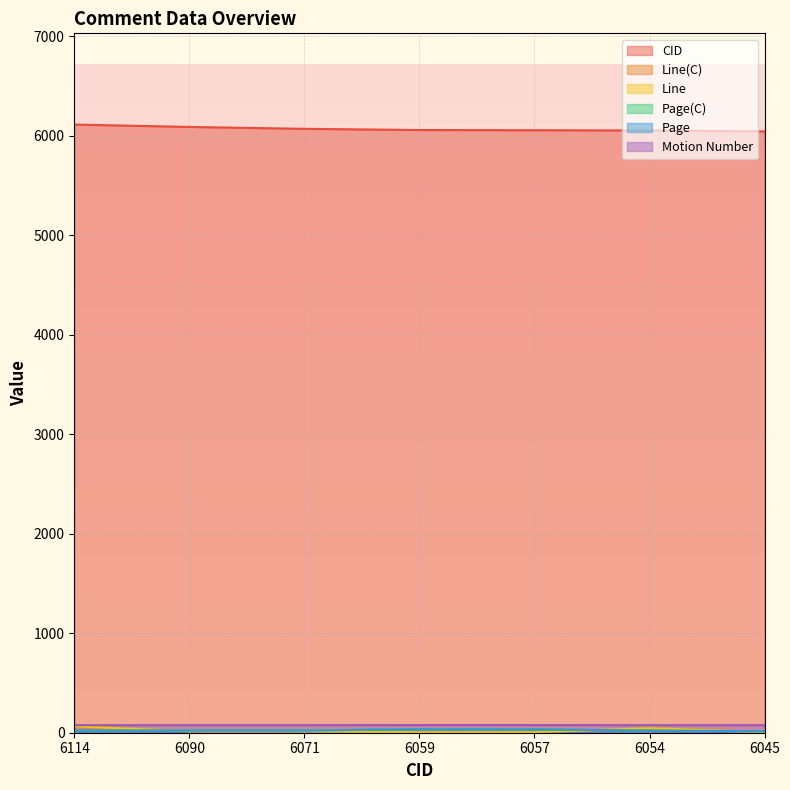

Rank the categories by CID value from lowest to highest.

6045, 6054, 6057, 6059, 6071, 6090, 6114